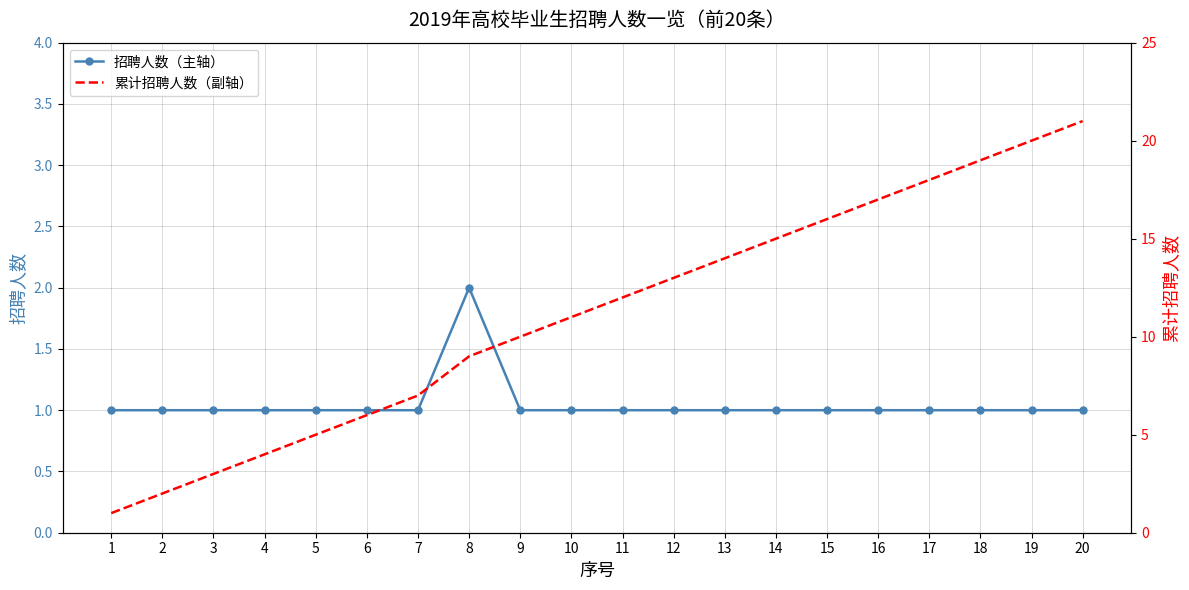

What is the value of the 招聘人数（主轴） point at the 10th from the left?

1